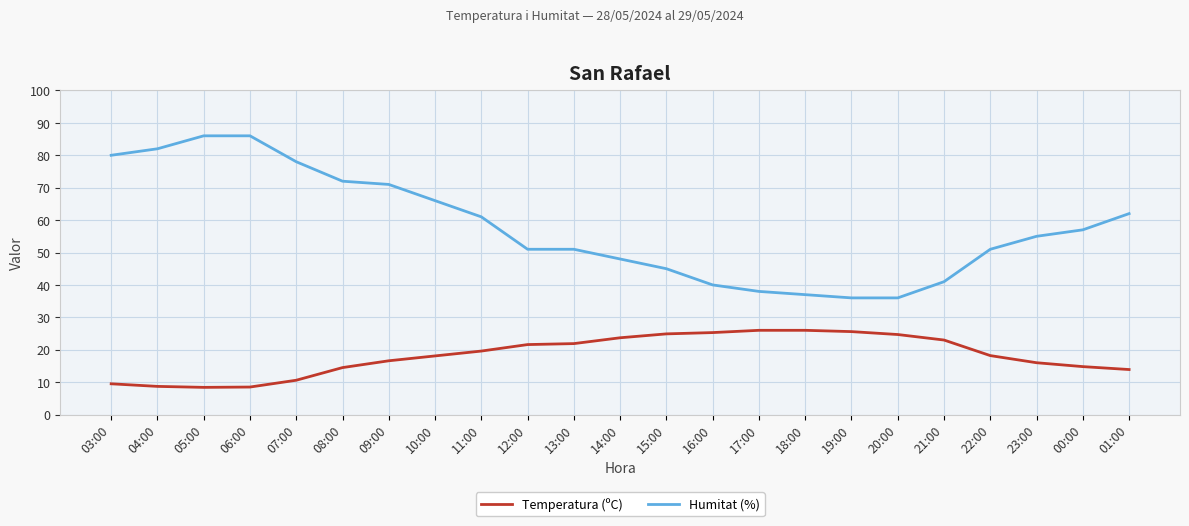

What position from the left is 11:00?

9